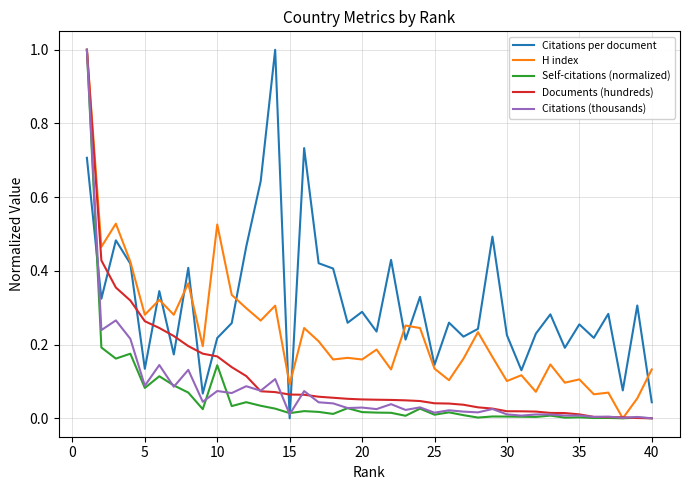

What is the sum of all H index values?

9.2